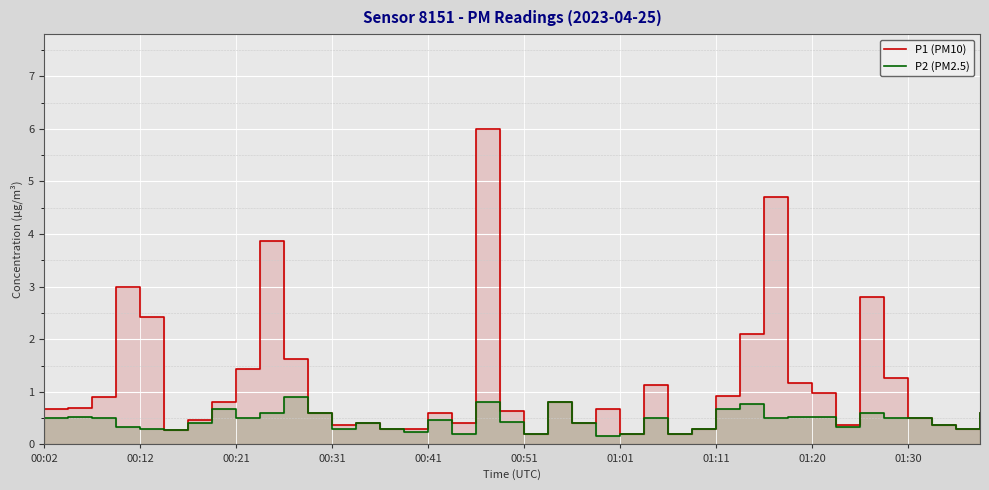

True or false: P2 (PM2.5) has more than 1 interior local peaks.

True